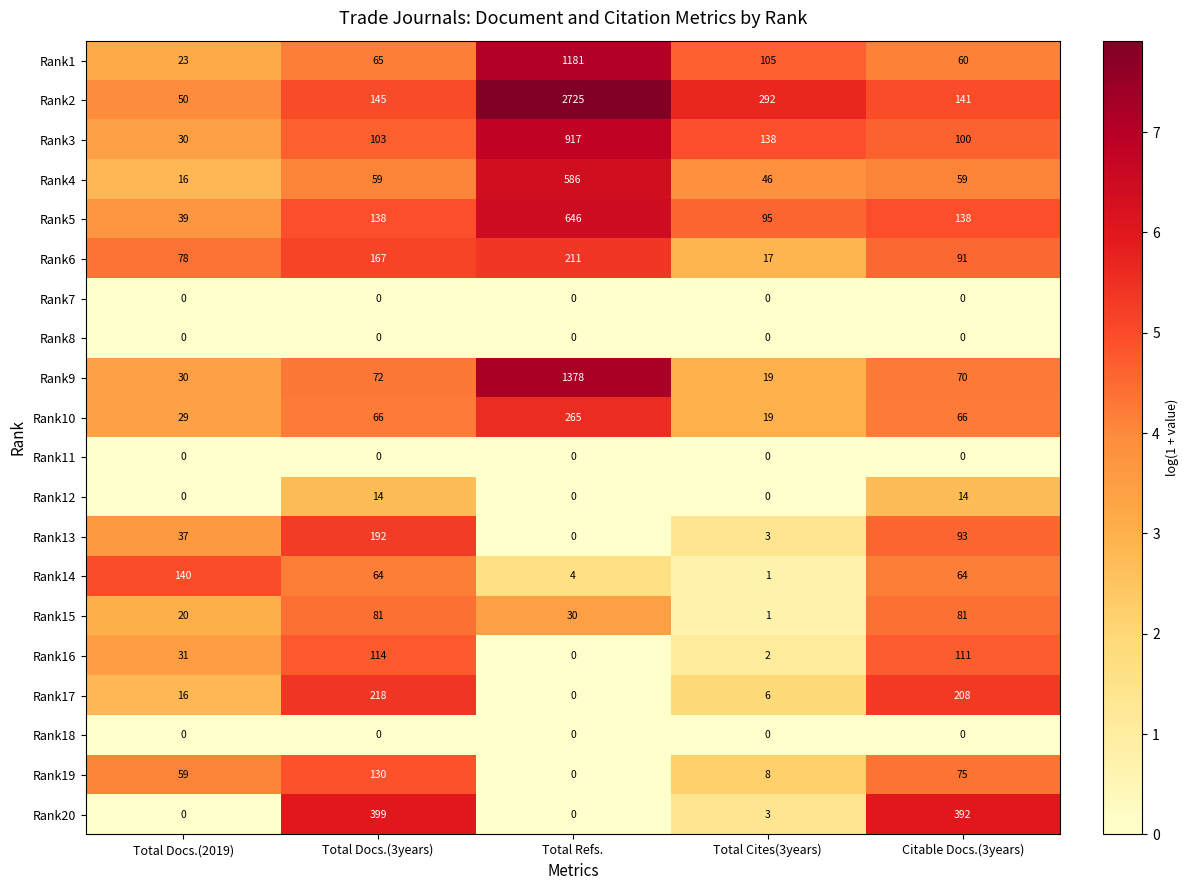

True or false: Rank19 has a value of 17 at Citable Docs.(3years).

False